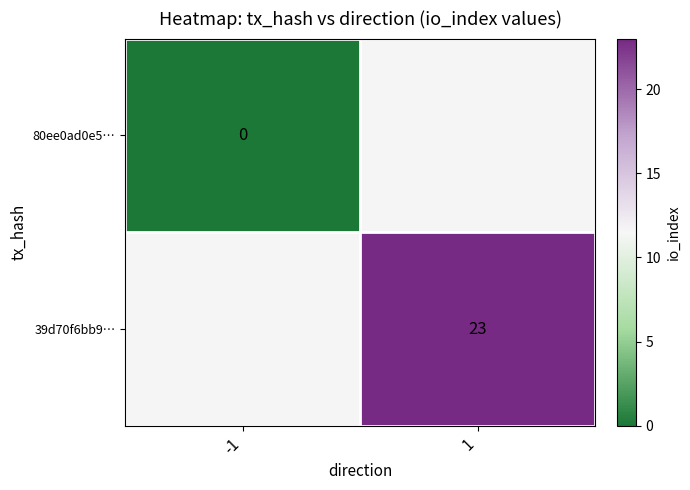

True or false: 39d70f6bb9… has a value of 36.8 at 1.

False